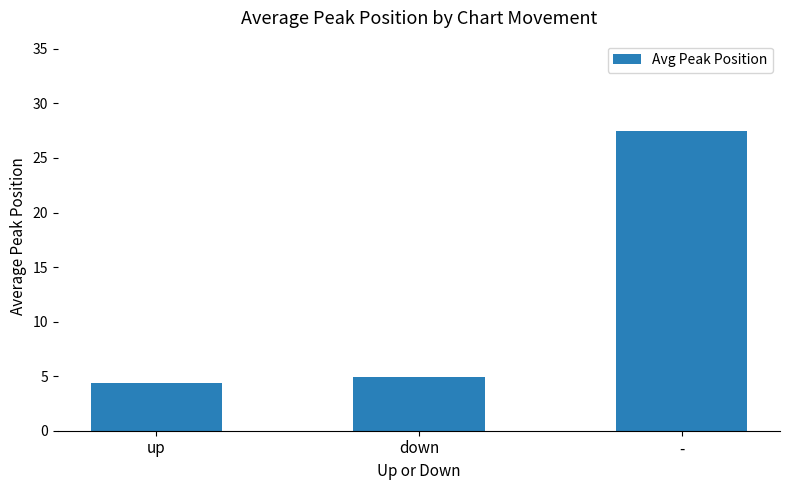

Reading left to right, list all the values displayed in this chart.

4.4	4.9	27.5